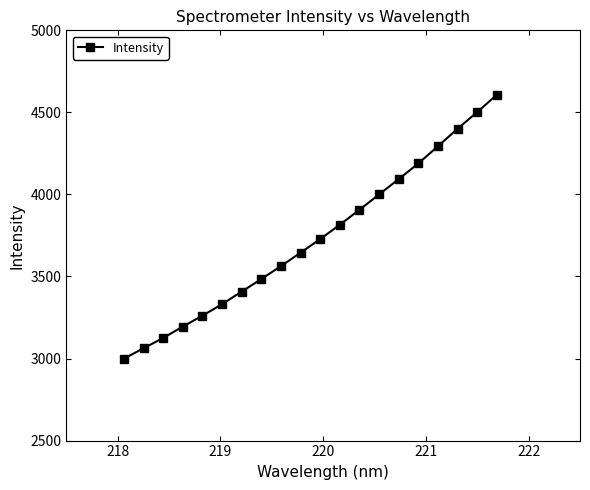

What is the value of the 2nd point from the left?

3062.5